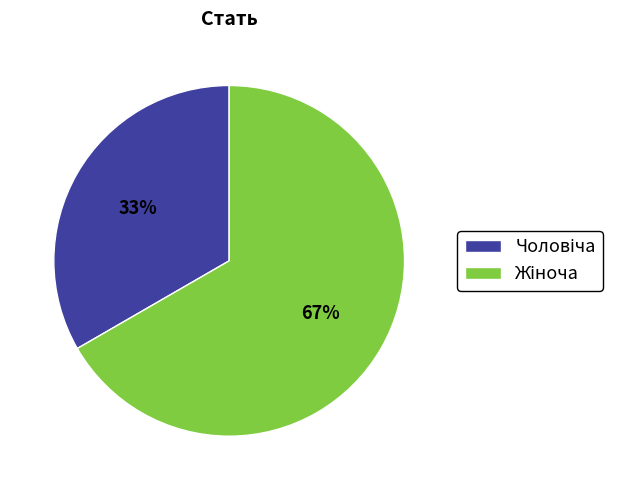

Does any single category account for the majority?

Yes